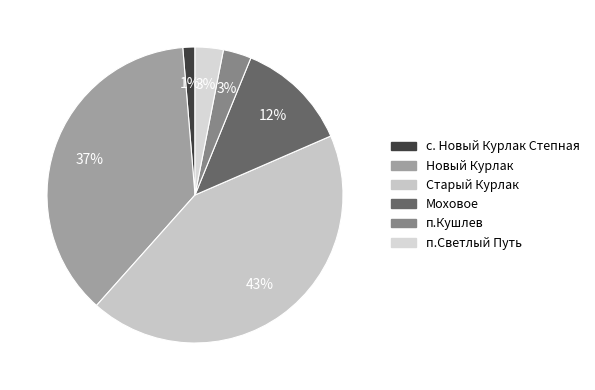

How many segments does this pie chart have?

6